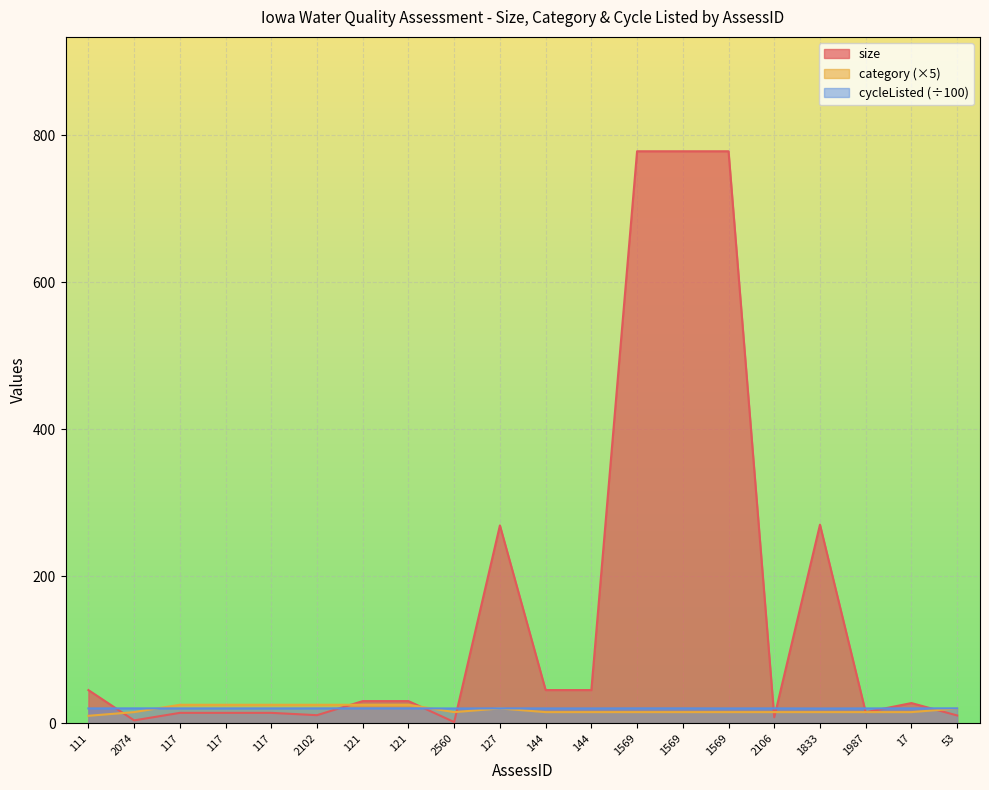

Is the value of category at 144 greater than the value of cycleListed at 144?

No